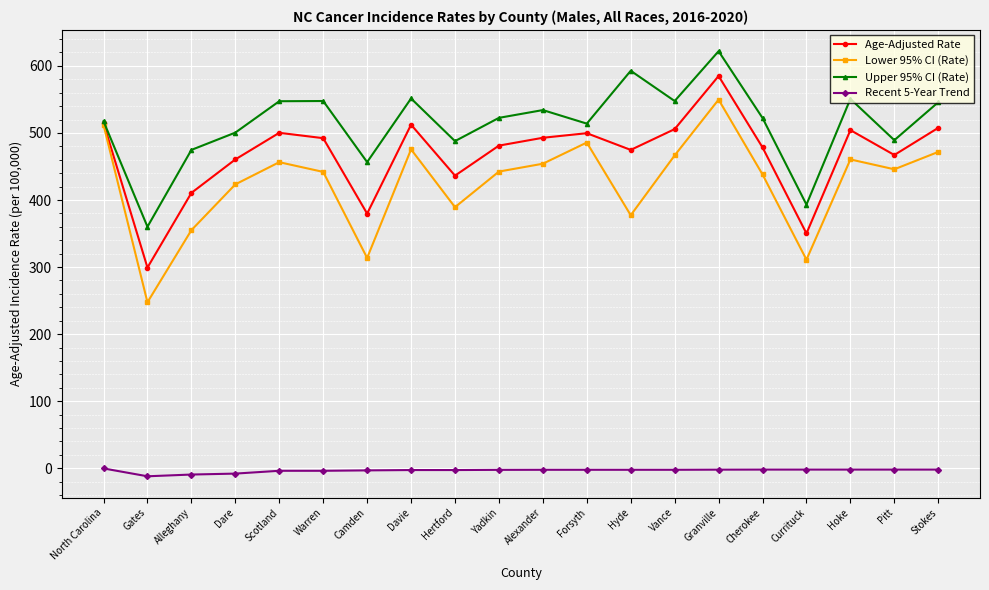

Which series has the largest range (max minus min)?

Lower 95% CI (Rate)